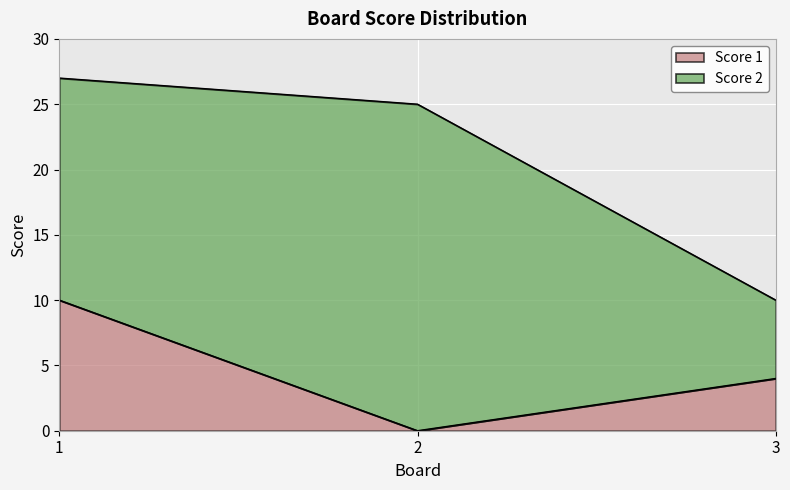

Count the values in the range 0 to 10.

3